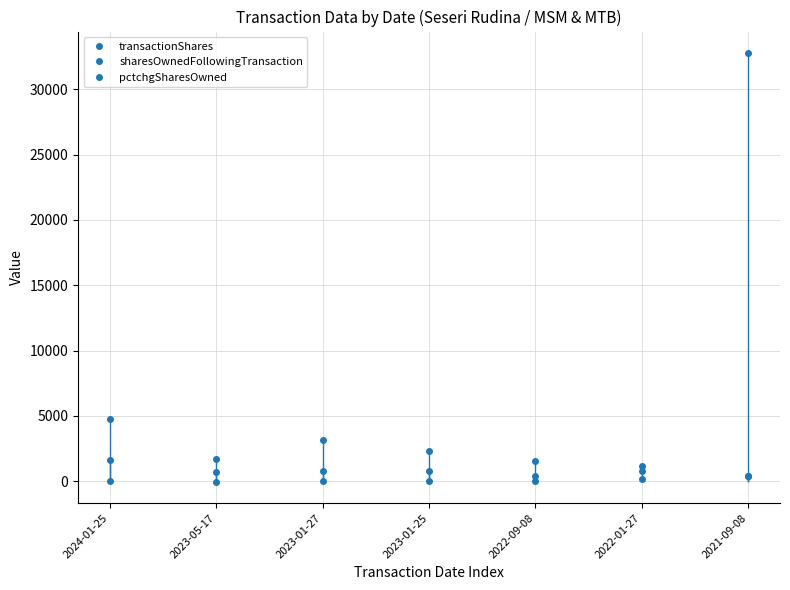

True or false: transactionShares has a value of 765 at 2024-01-25.

False